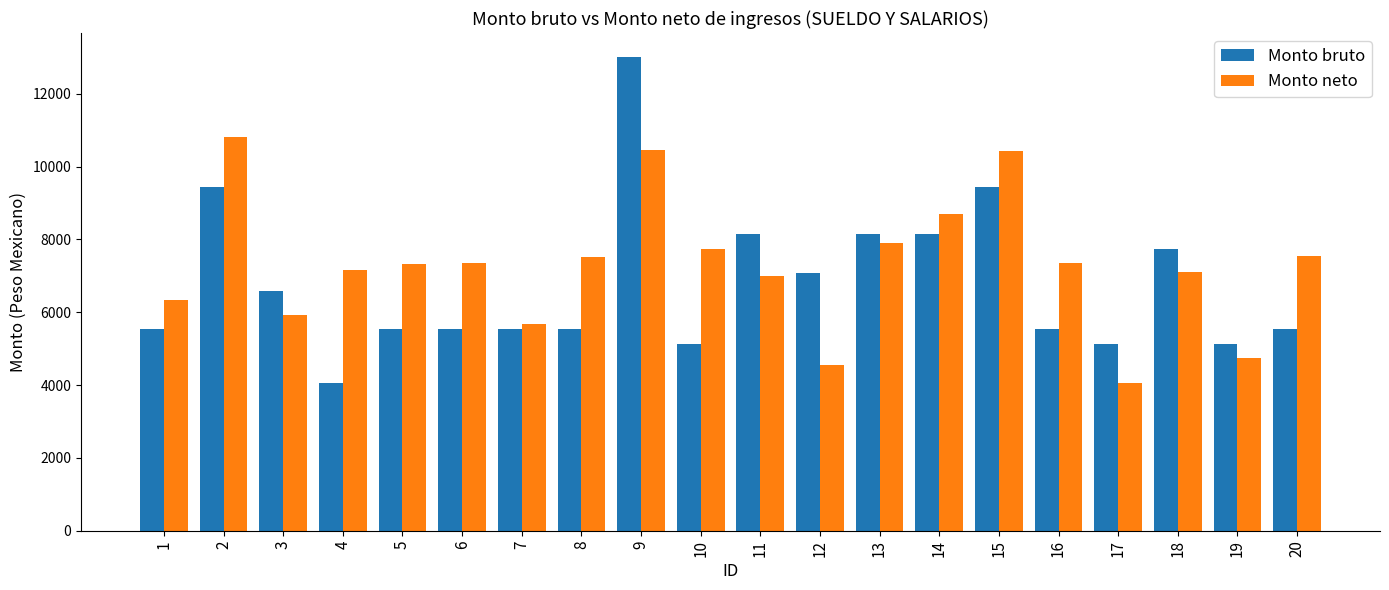

How many distinct data groups are displayed?

2